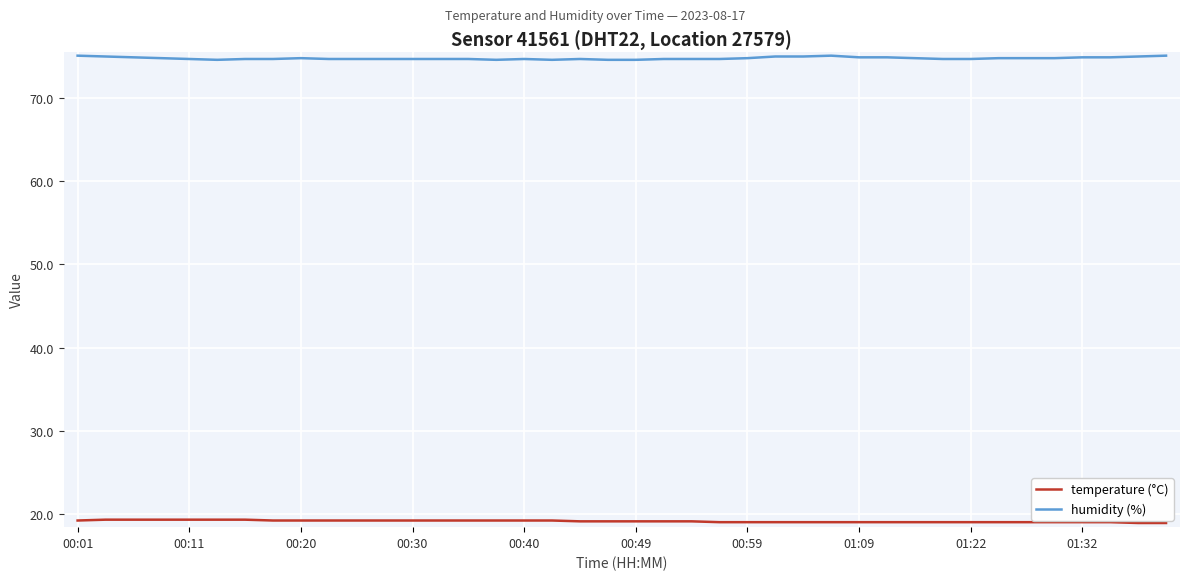

True or false: temperature (°C) and humidity (%) intersect in this chart.

False